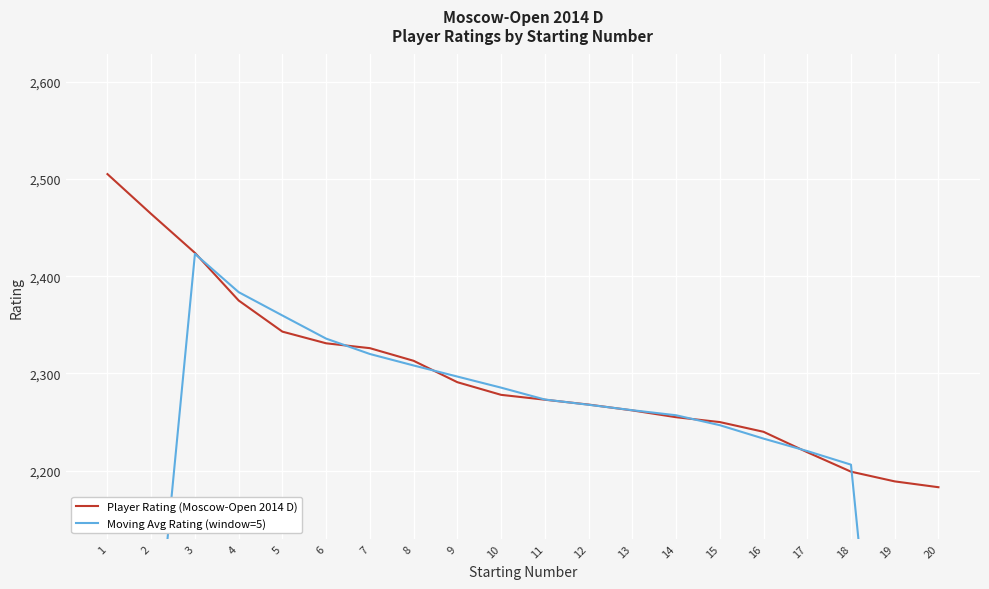

Where is Moving Avg Rating (window=5) nearest to the value 1867?

2